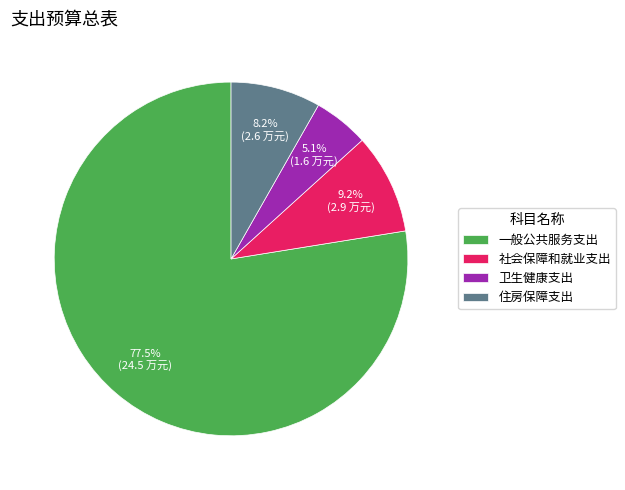

How many segments does this pie chart have?

4